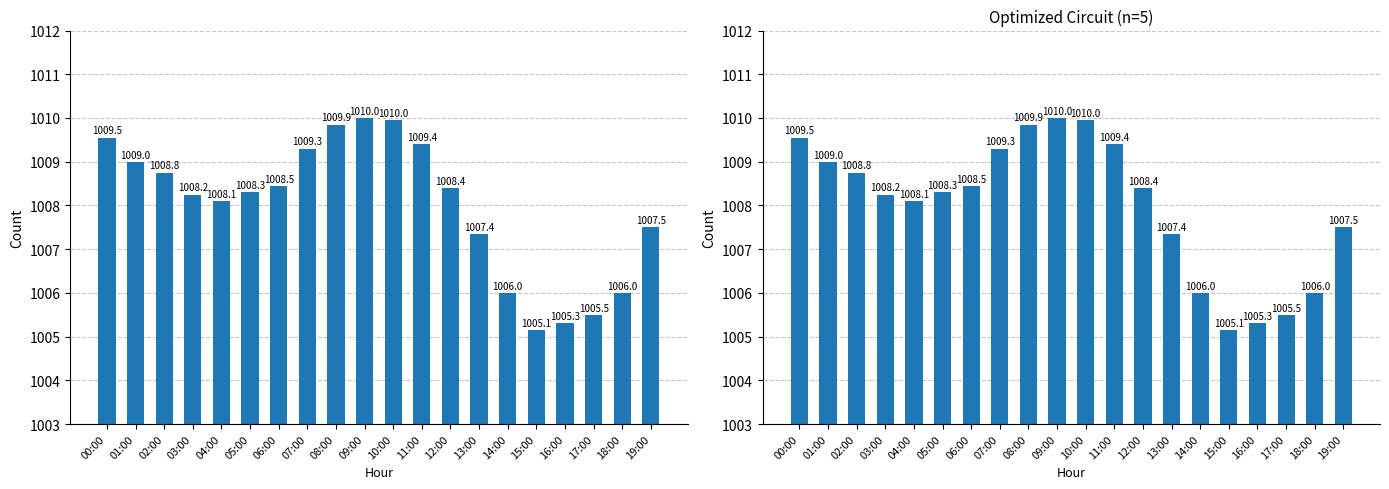

What position from the right is 02:00?

18